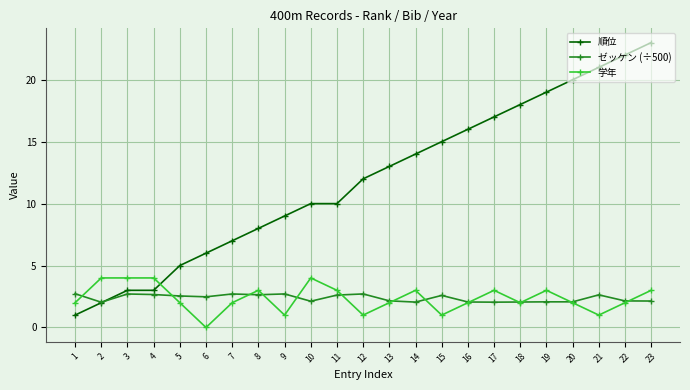

The value of 学年 at 5 is 2.0. True or false?

True